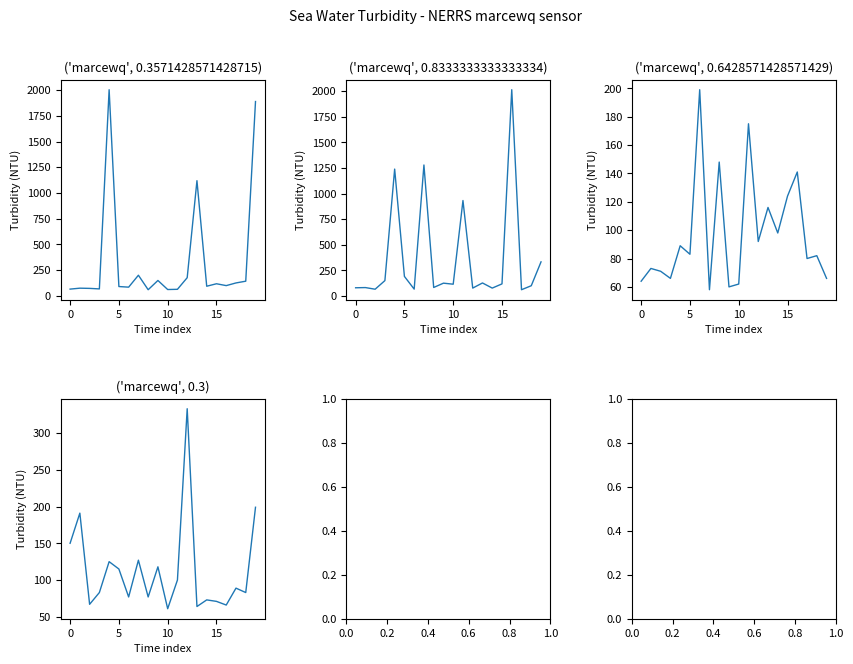

What is the total value across all series at 18?

406